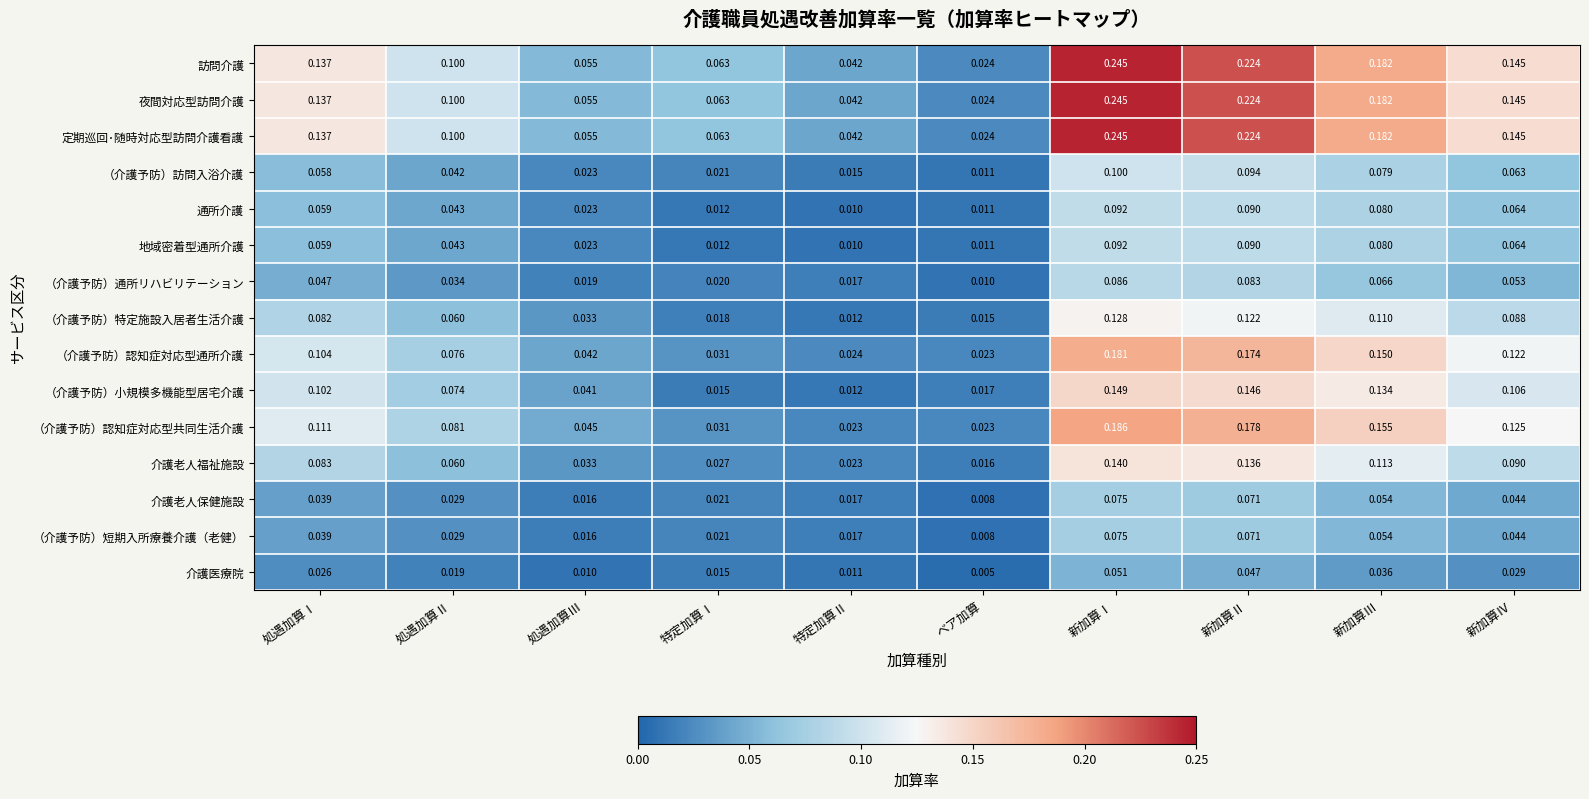

At which category is the sum across all series the highest?

新加算Ⅰ